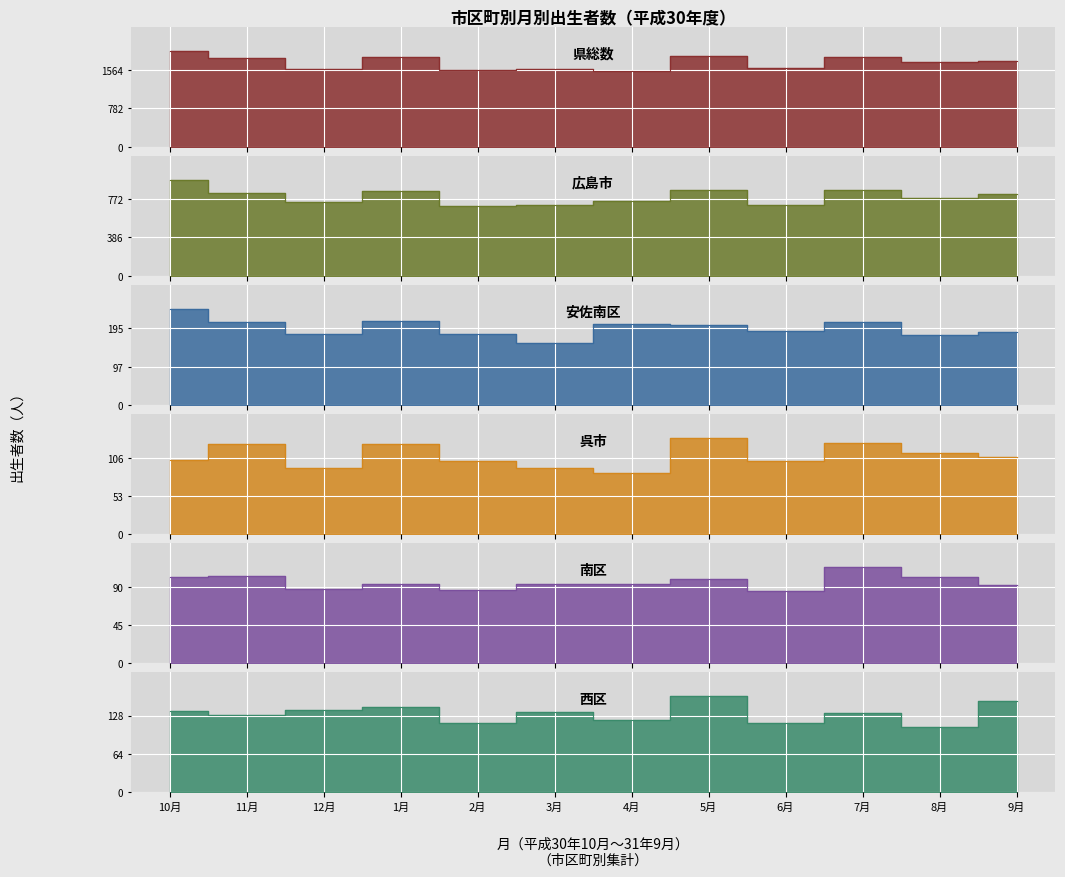

Is the value of 南区 at 6月 greater than the value of 呉市 at 9月?

No